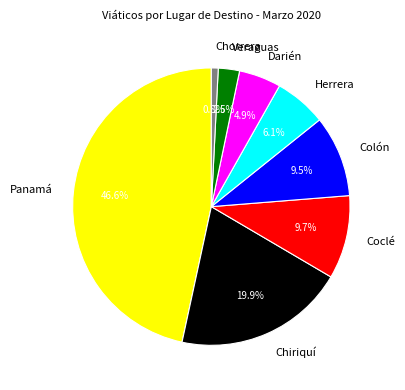

Is Veraguas the majority of the pie?

No